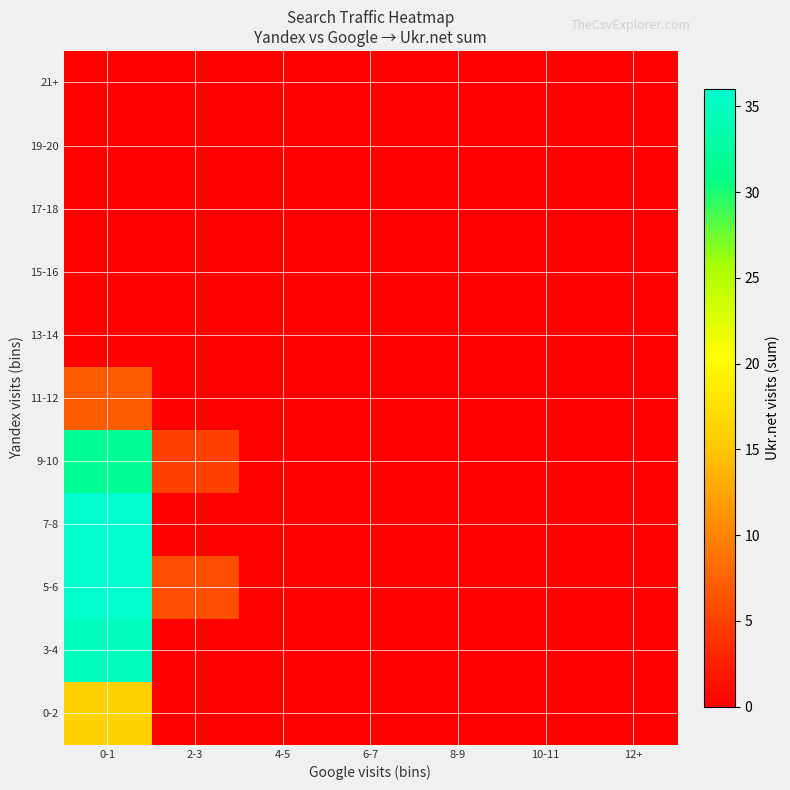

Rank the series by their maximum value, from lowest to highest.

13-14, 15-16, 17-18, 19-20, 21+, 11-12, 0-2, 9-10, 3-4, 5-6, 7-8